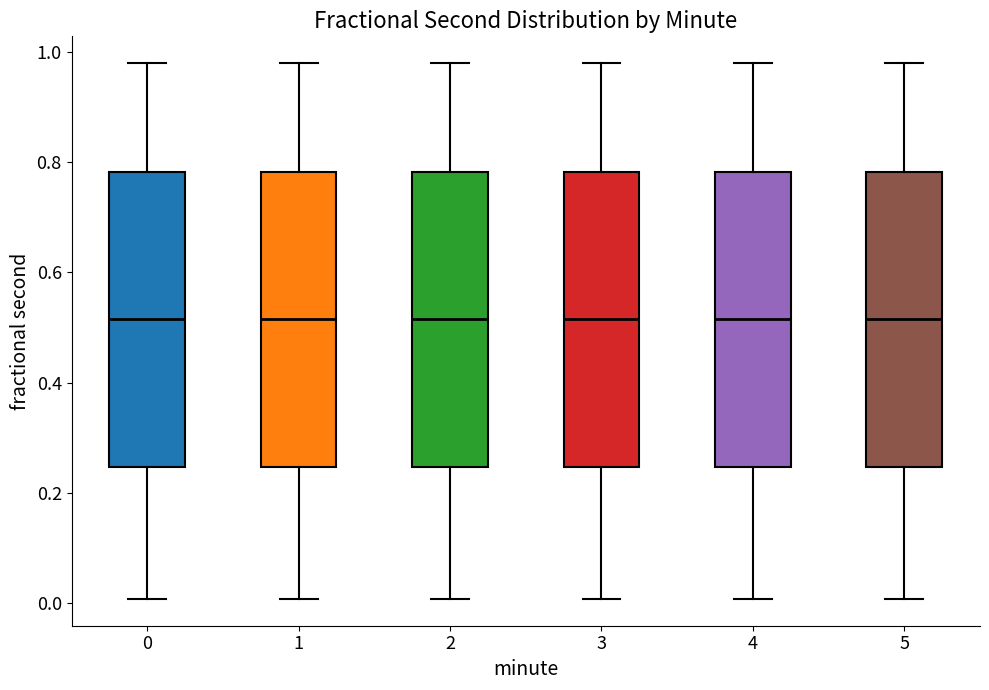

Where does the lower whisker of the box at x = 4 end on the y-axis? The values are not printed on the chart, so give them approximately, as read against the axis.

0.00